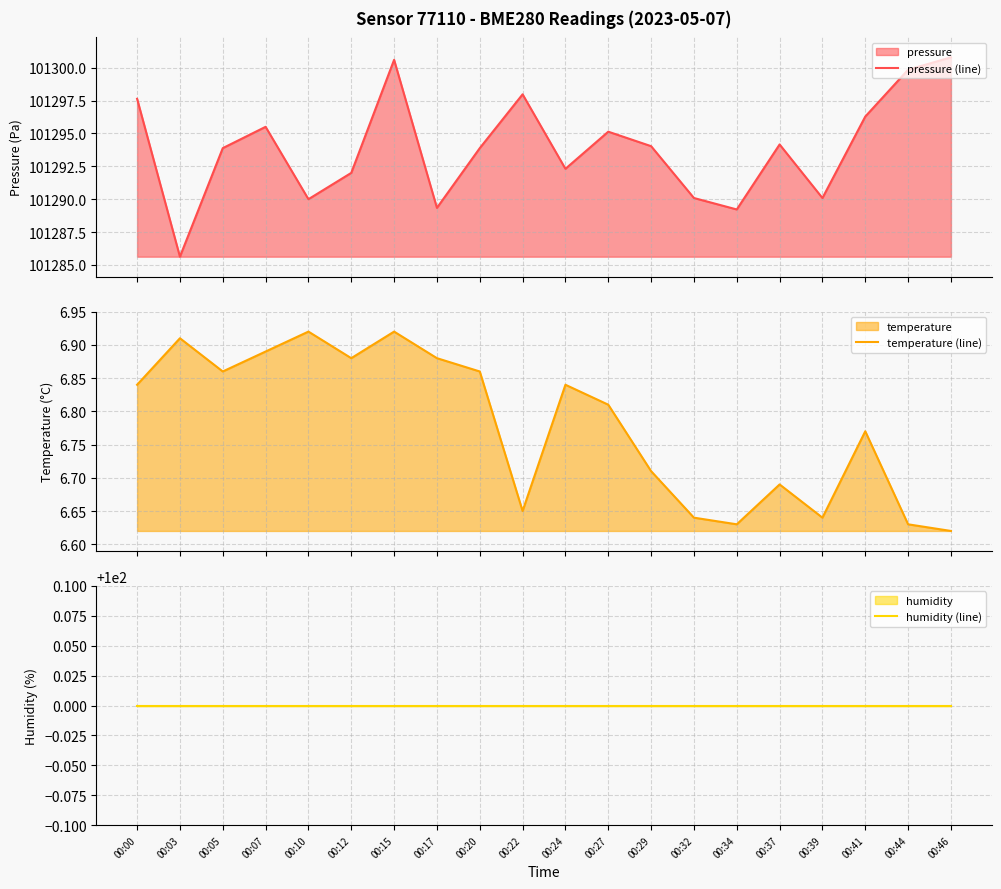

True or false: humidity (line) and pressure (line) intersect in this chart.

False